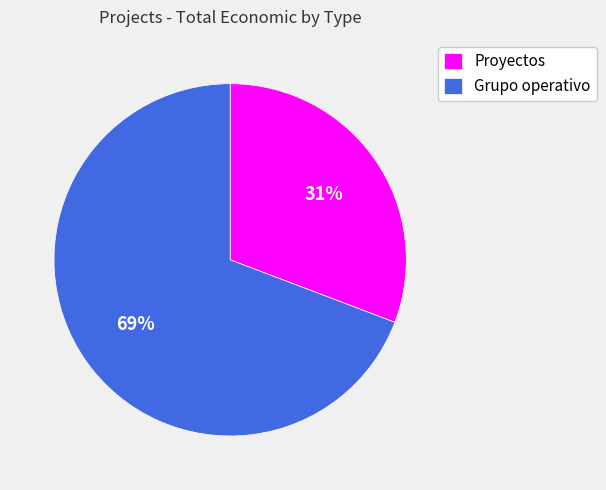

How many slices are in this pie chart?

2